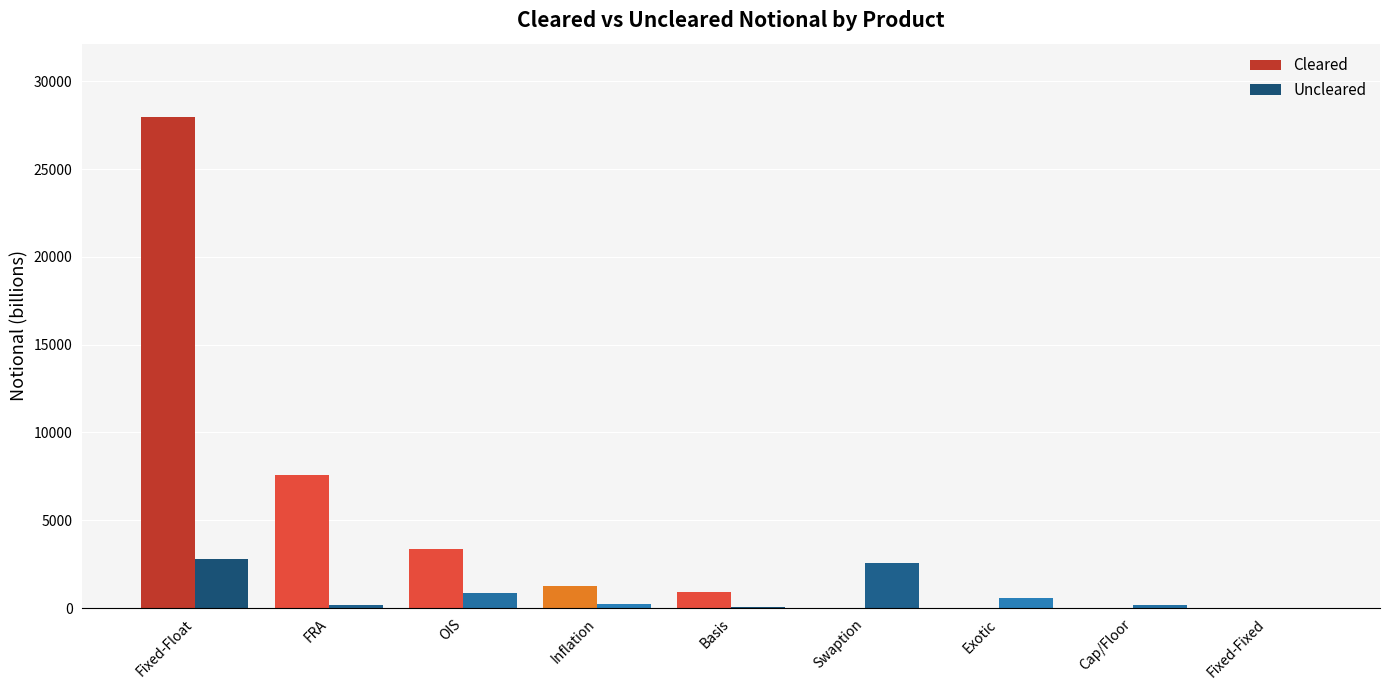

What is the value of the Cleared bar at the 4th from the left?

1247